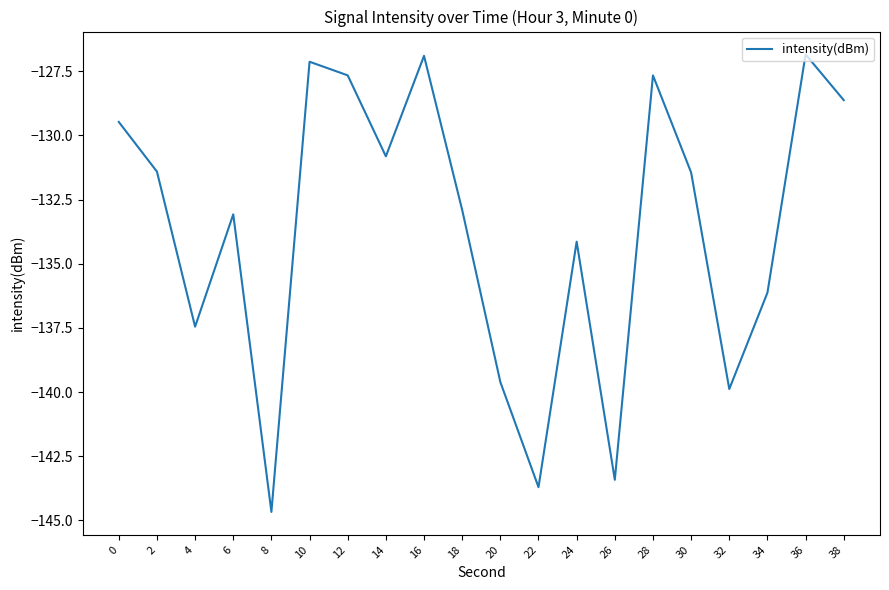

Does the chart display data point markers on the line(s)?

No